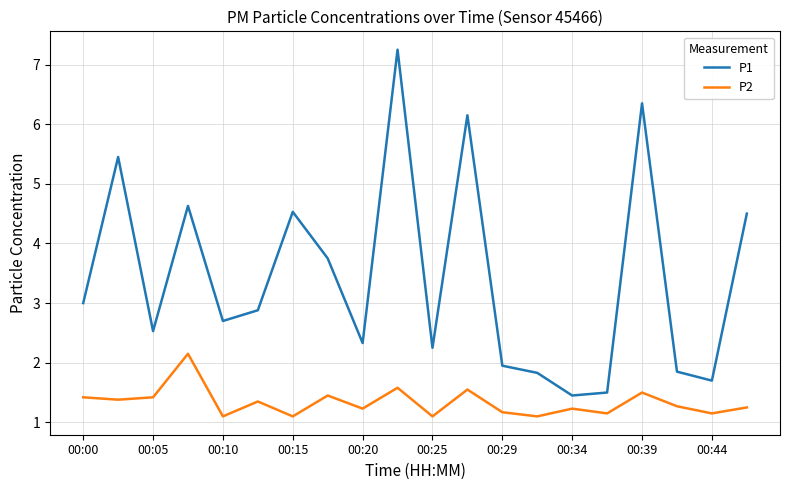

List the series in order of their peak value, lowest first.

P2, P1